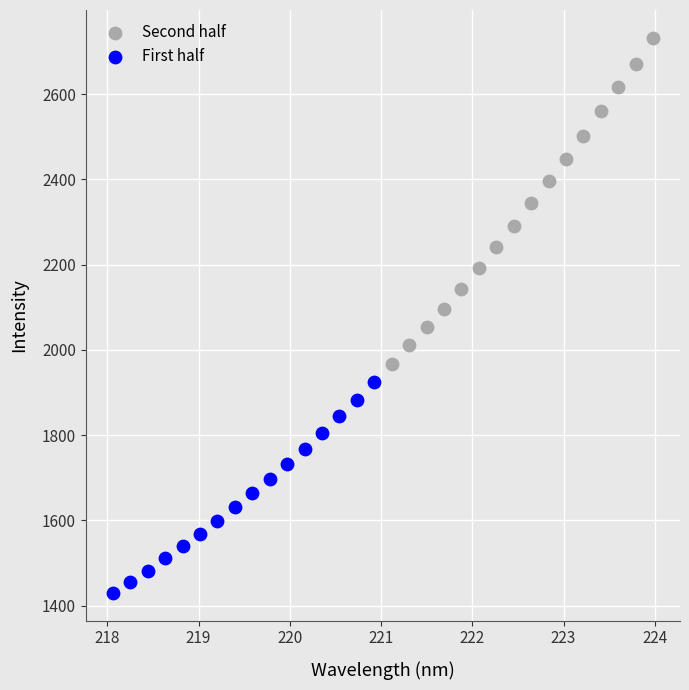

Which series has the largest Y range (max minus min)?

Second half